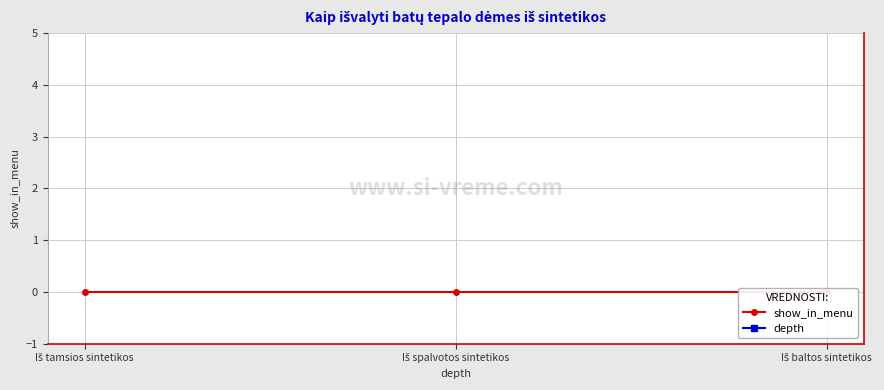

At which label is show_in_menu closest to 0?

Iš tamsios sintetikos